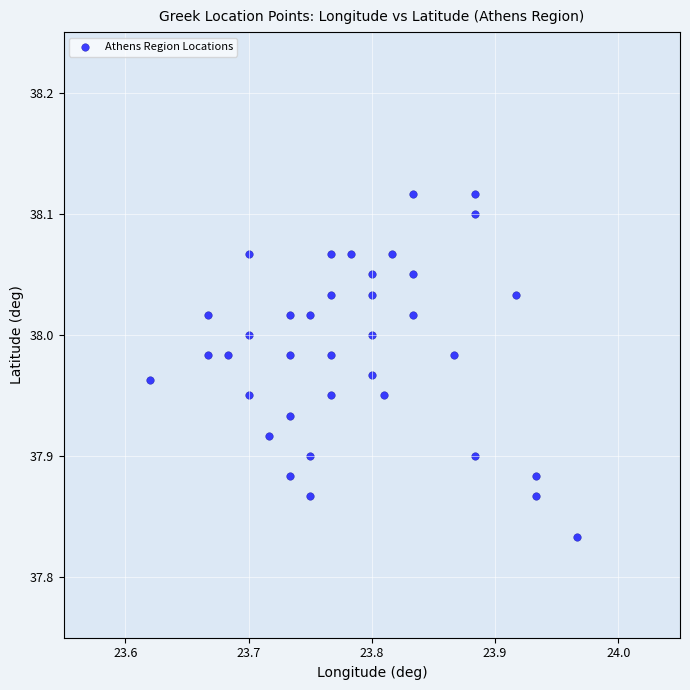

What is the range of X values (max minus min)?

0.3